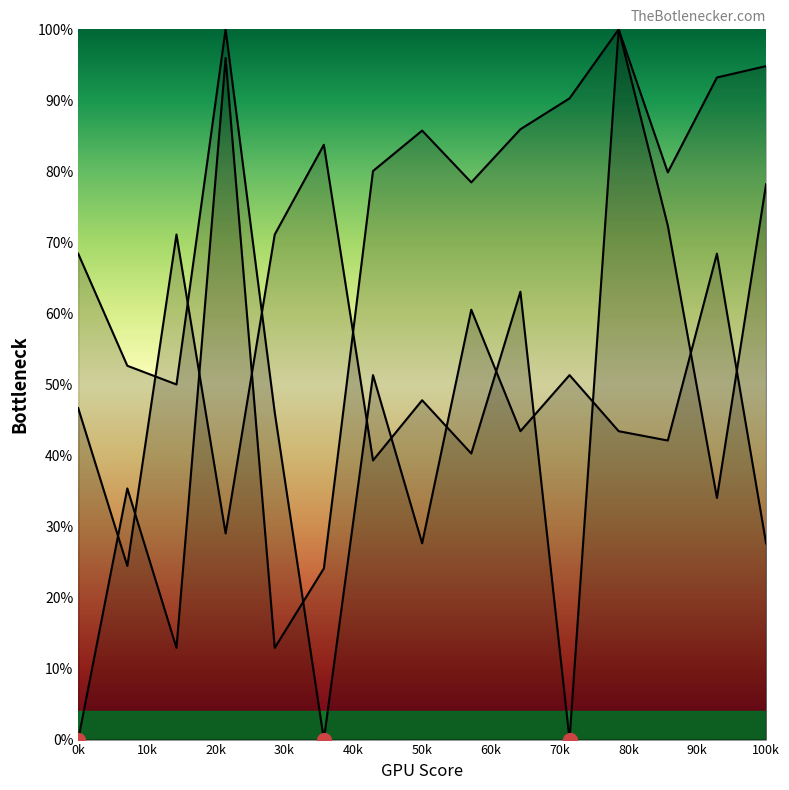

How many lines are shown in the chart?

3